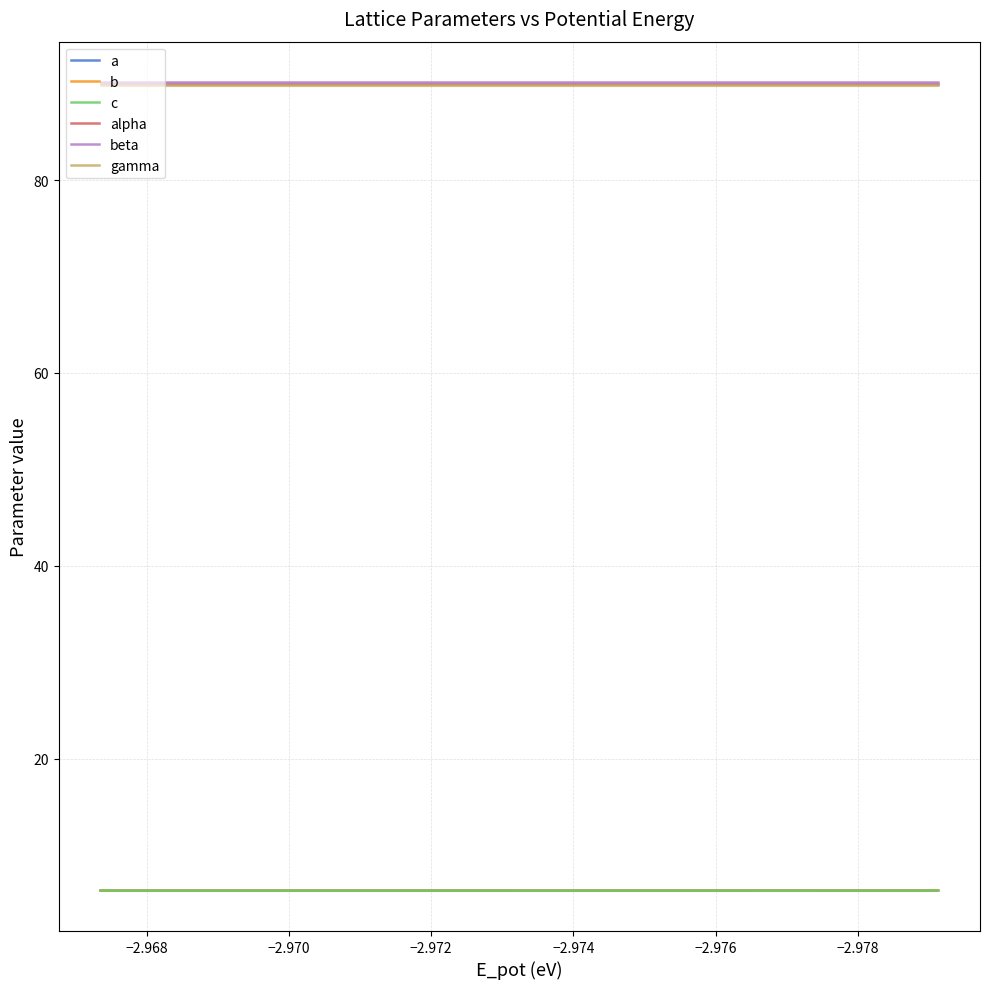

Rank the series by their maximum value, from highest to lowest.

beta, alpha, gamma, b, a, c